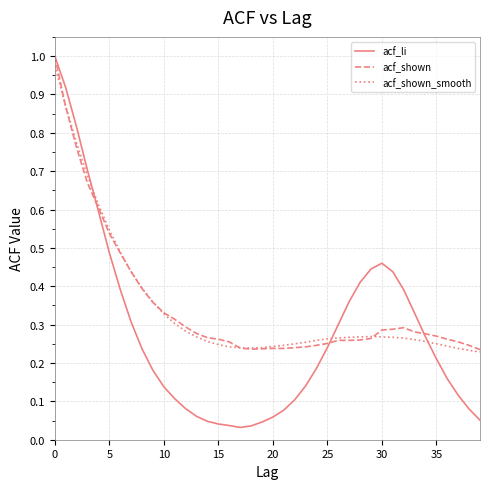

Which series has the largest range (max minus min)?

acf_li